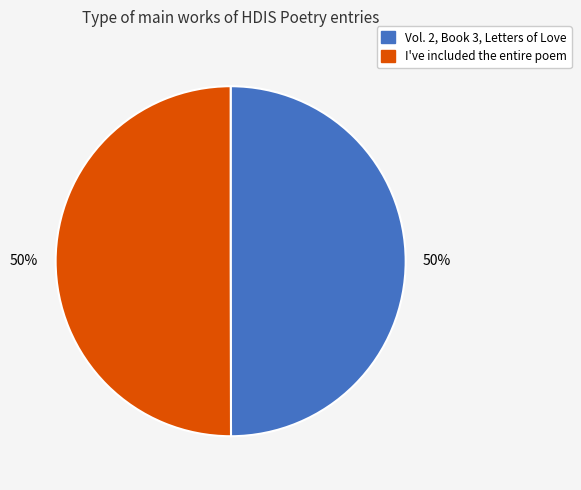

The Vol. 2, Book 3, Letters of Love slice represents 62% of the pie. True or false?

False